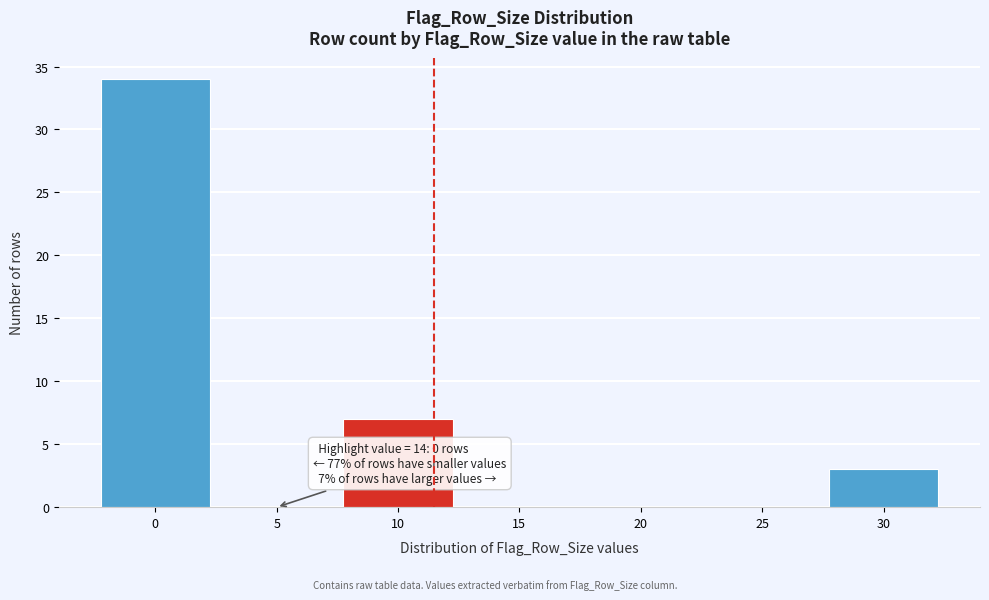

Reading left to right, transcribe all the data shown in this chart.

0=34	5=0	10=7	15=0	20=0	25=0	30=3